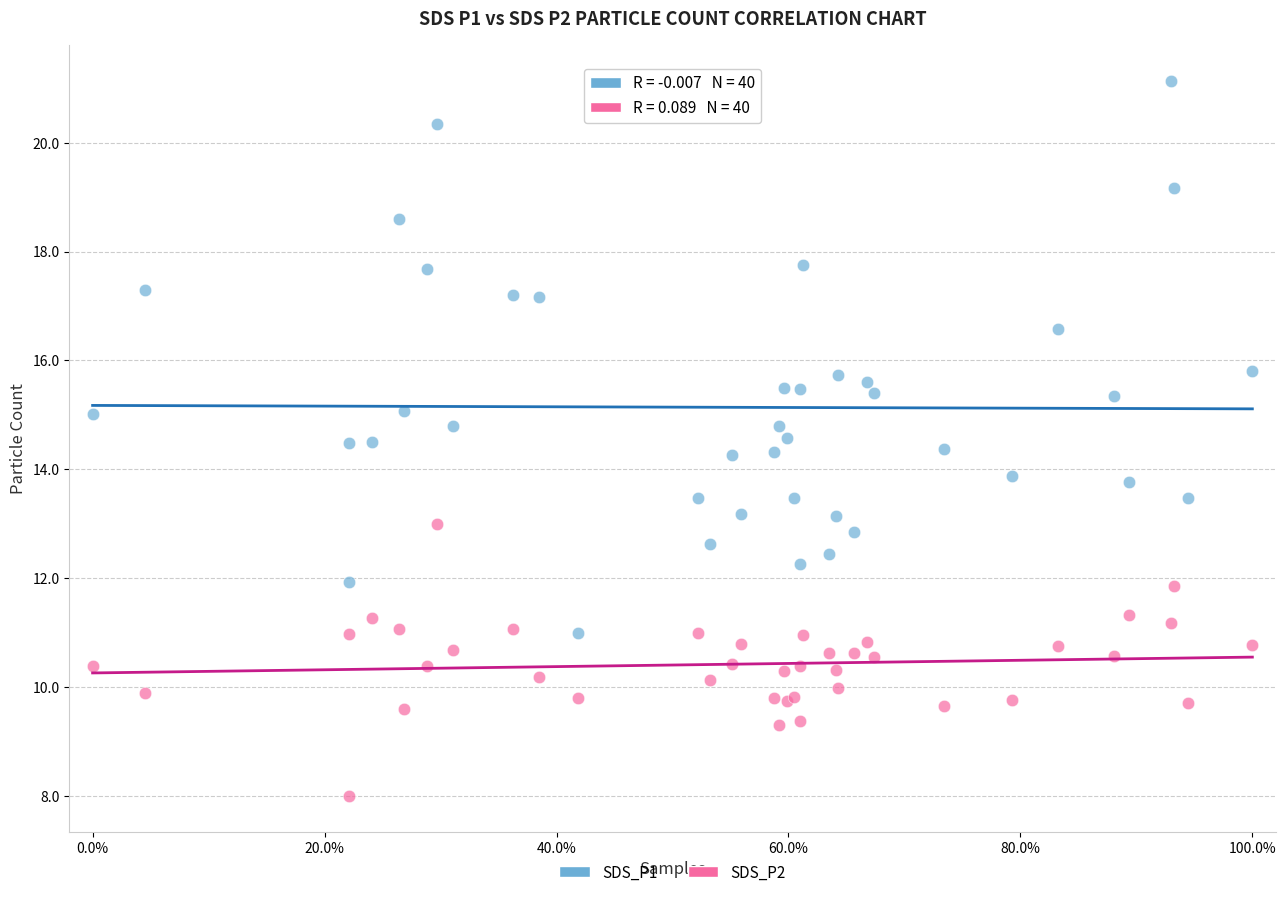

Which series has the largest Y range (max minus min)?

SDS_P1